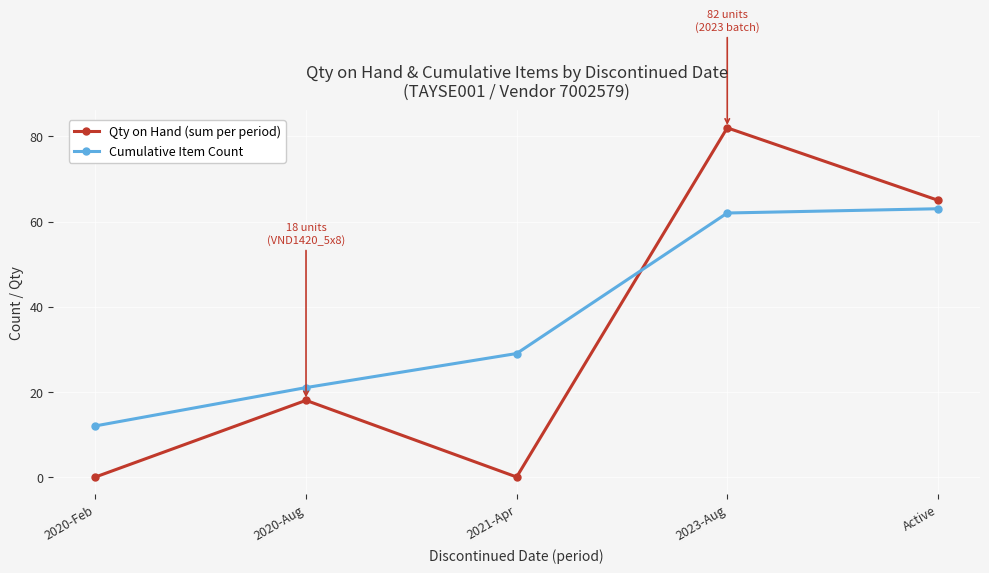

What is the spread (max minus min) of values at 2021-Apr?

29